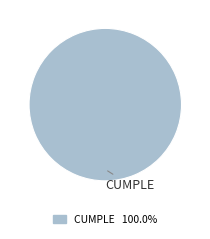

How many segments does this pie chart have?

1